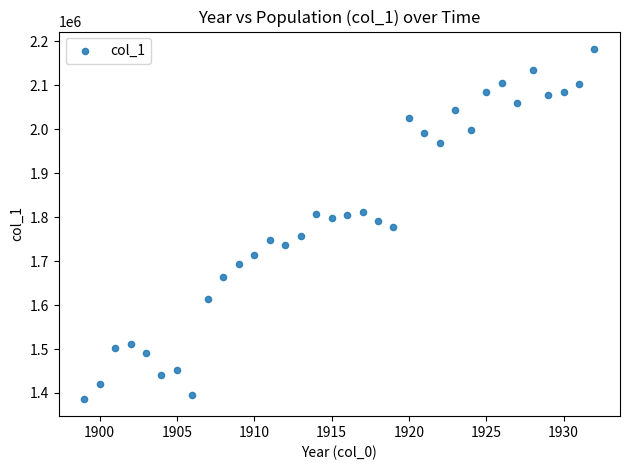

What is the range of Y values (max minus min)?

795761